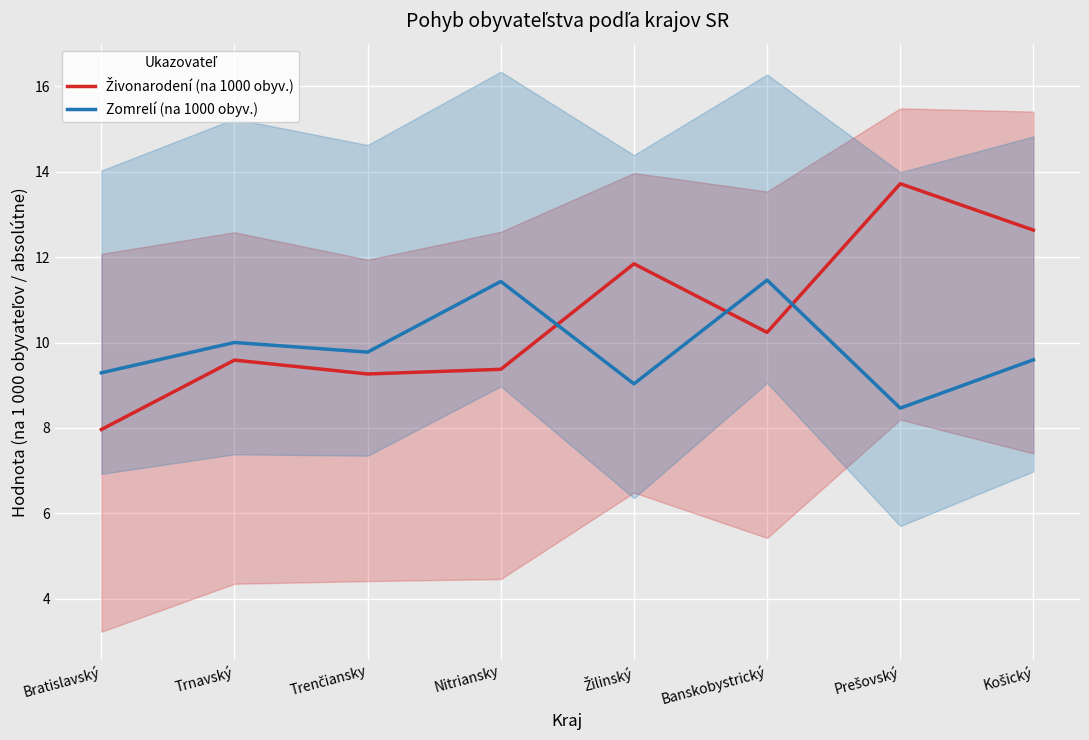

Which series has the largest total across all categories?

Živonarodení (na 1000 obyv.)